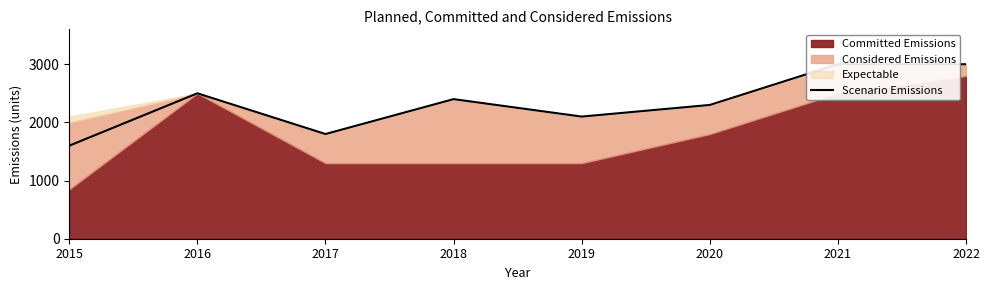

True or false: the data shows 4242 at 2016.

False